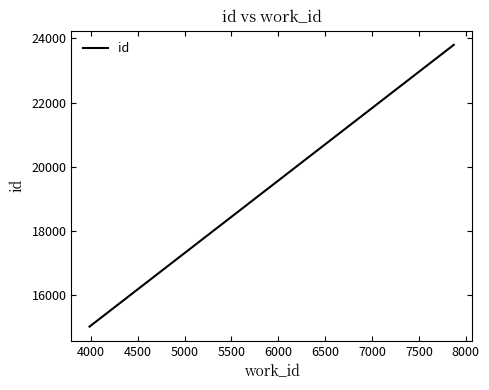

What is the sum of all values?

38827